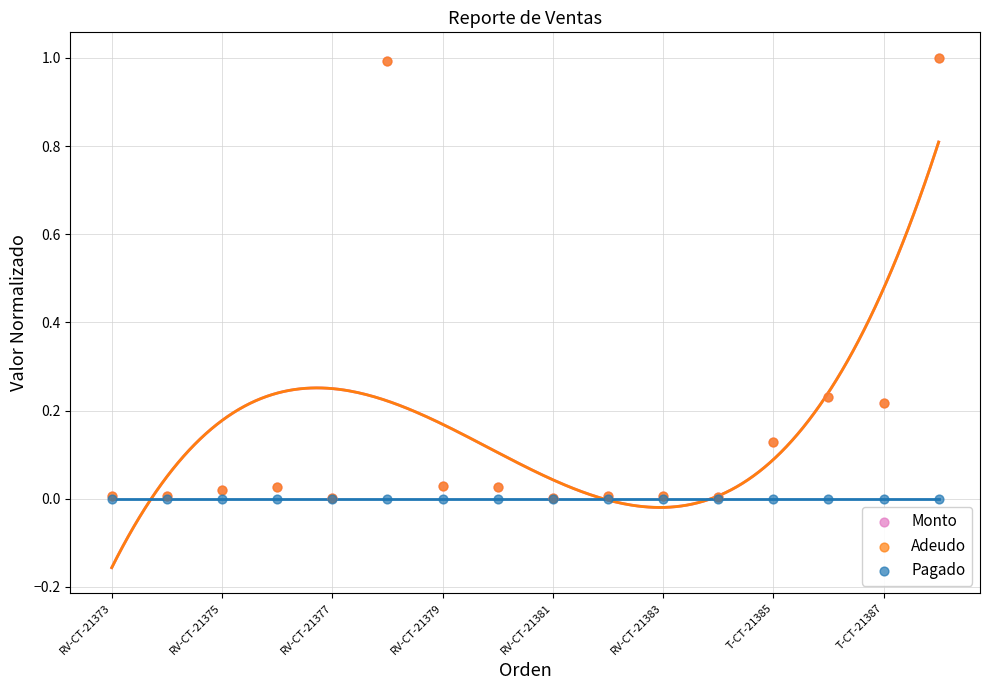

What are all the series names shown in the legend?

Monto, Adeudo, Pagado